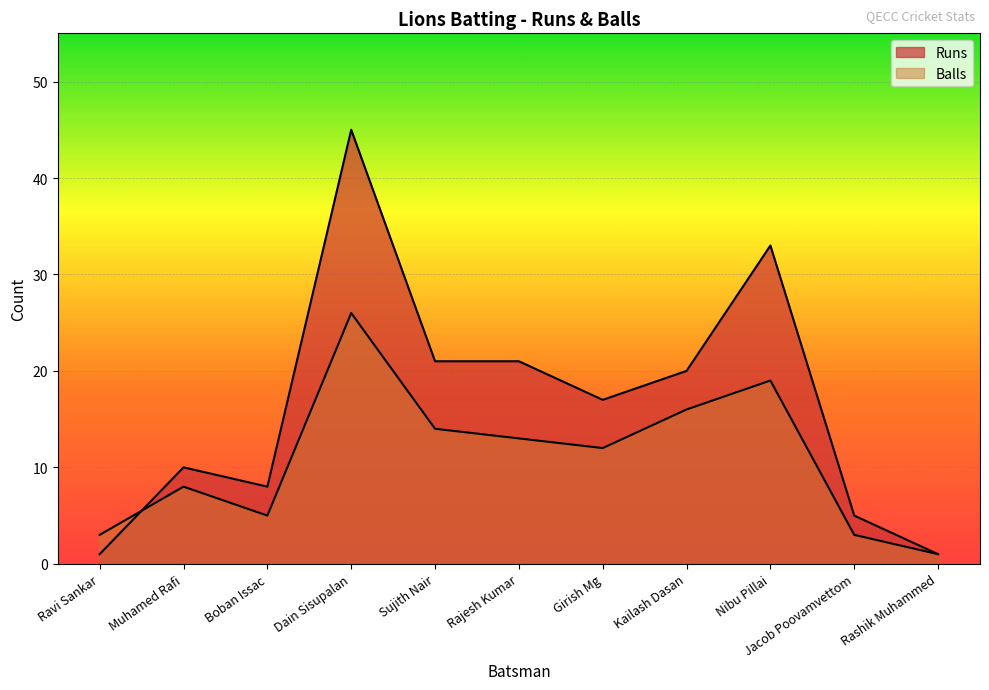

How many intersections are there between Runs and Balls?

1